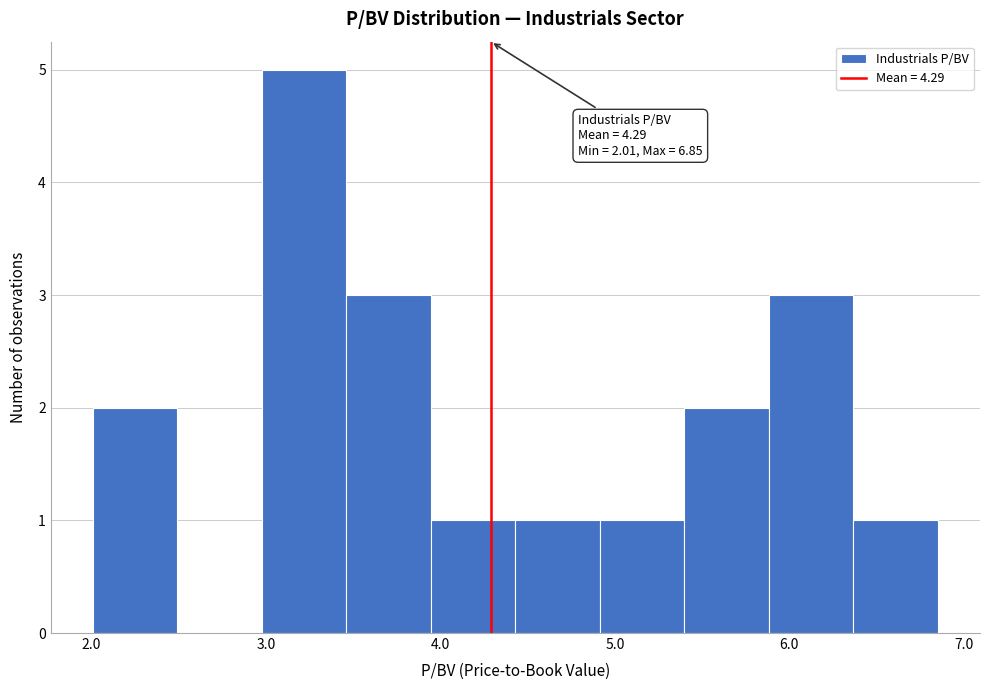

Over which range of the x-axis is the bar tallest?

3.0 to 3.5